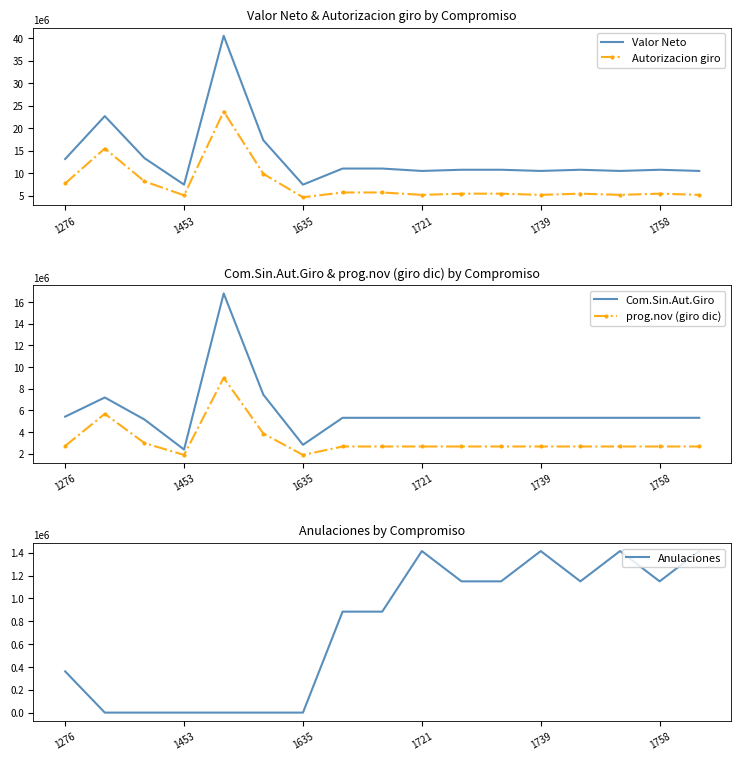

The value of Valor Neto at 1453 is 7484400. True or false?

True